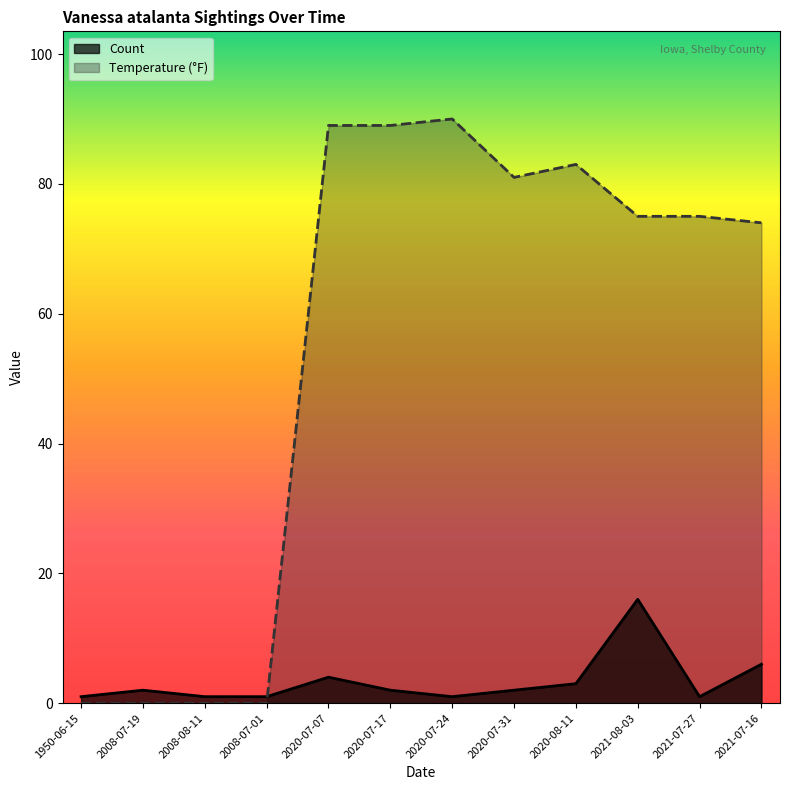

What is the difference between the maximum and second lowest values in the Count series?

15